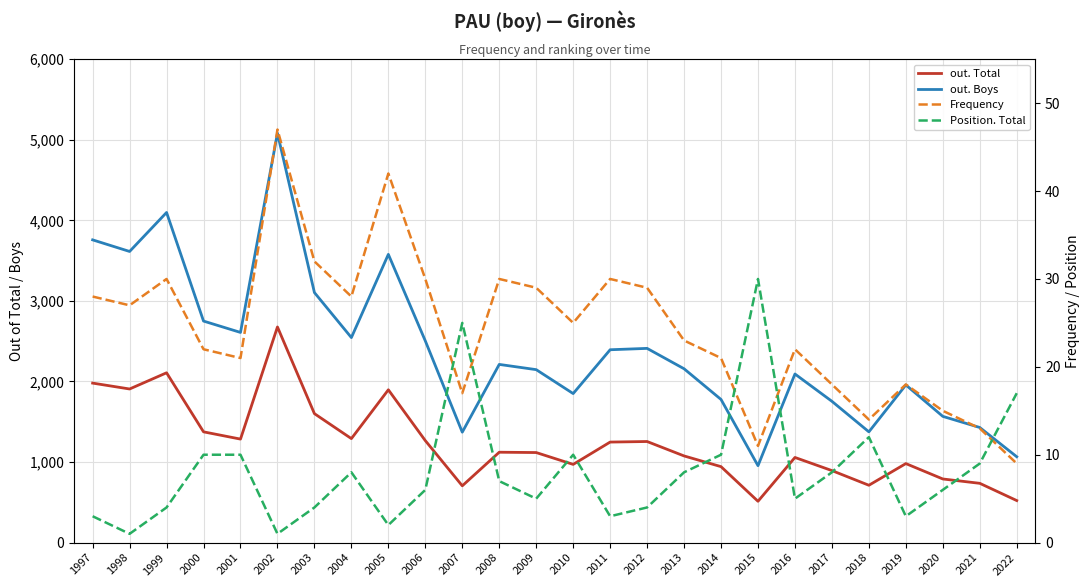

How many lines are shown in the chart?

4